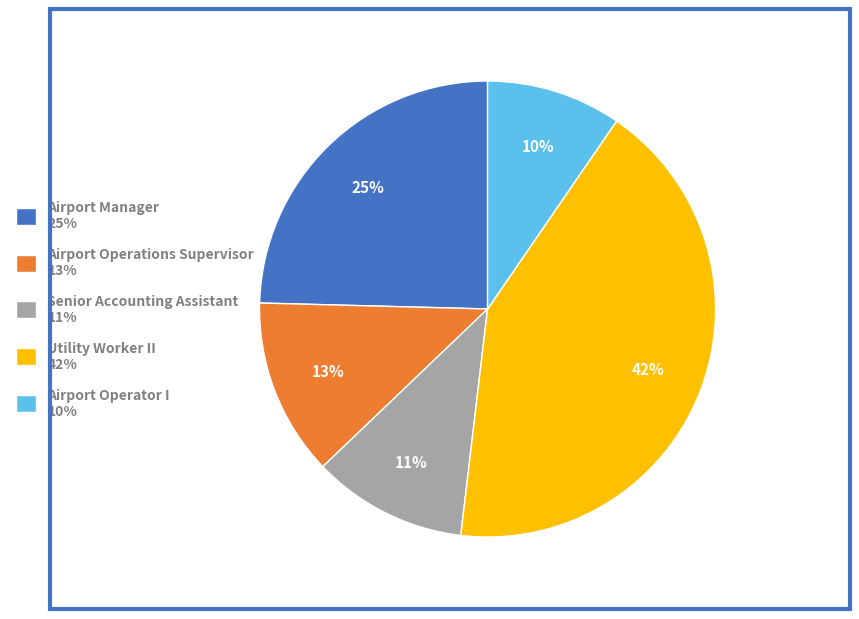

Is the sum of Airport Operator I 10% and Airport Manager 25% greater than half?

No